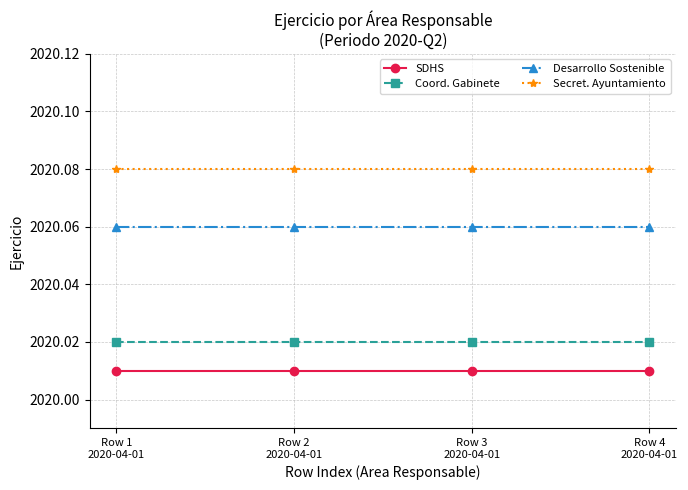

Rank the series by their maximum value, from lowest to highest.

SDHS, Coord. Gabinete, Desarrollo Sostenible, Secret. Ayuntamiento